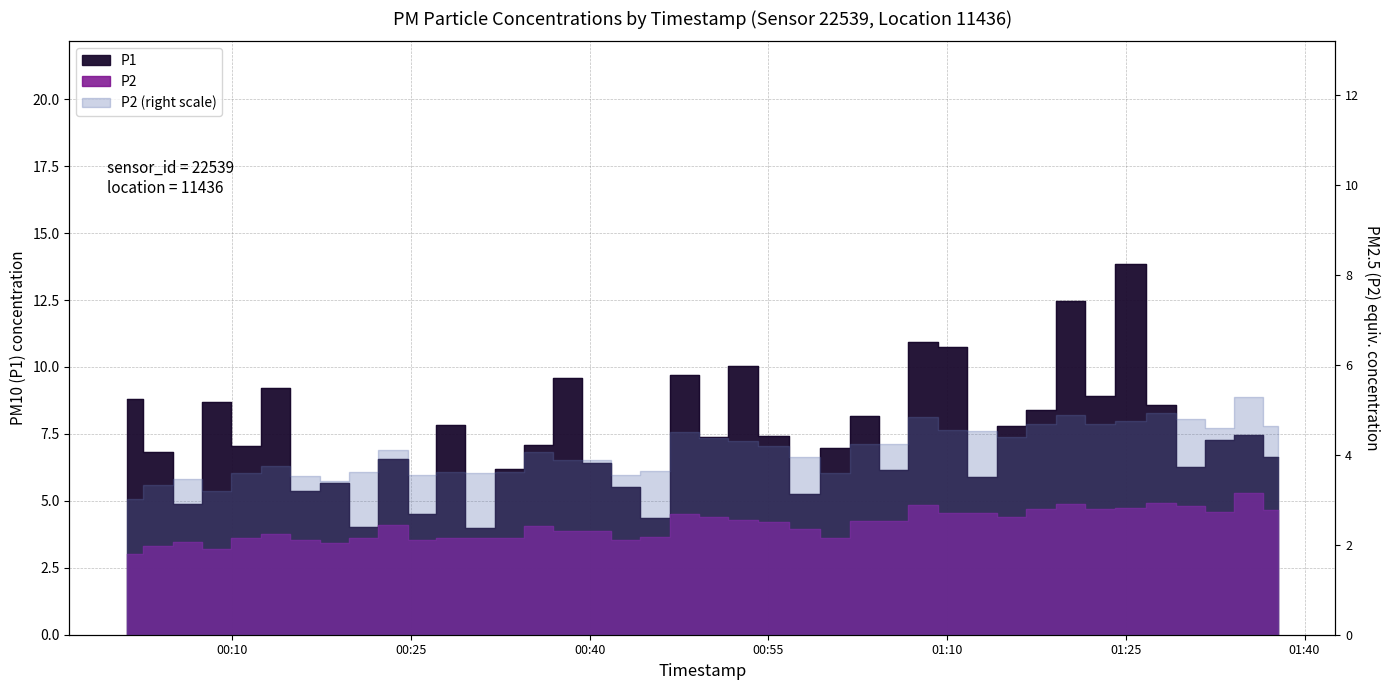

Rank the series by their maximum value, from lowest to highest.

P2, P1